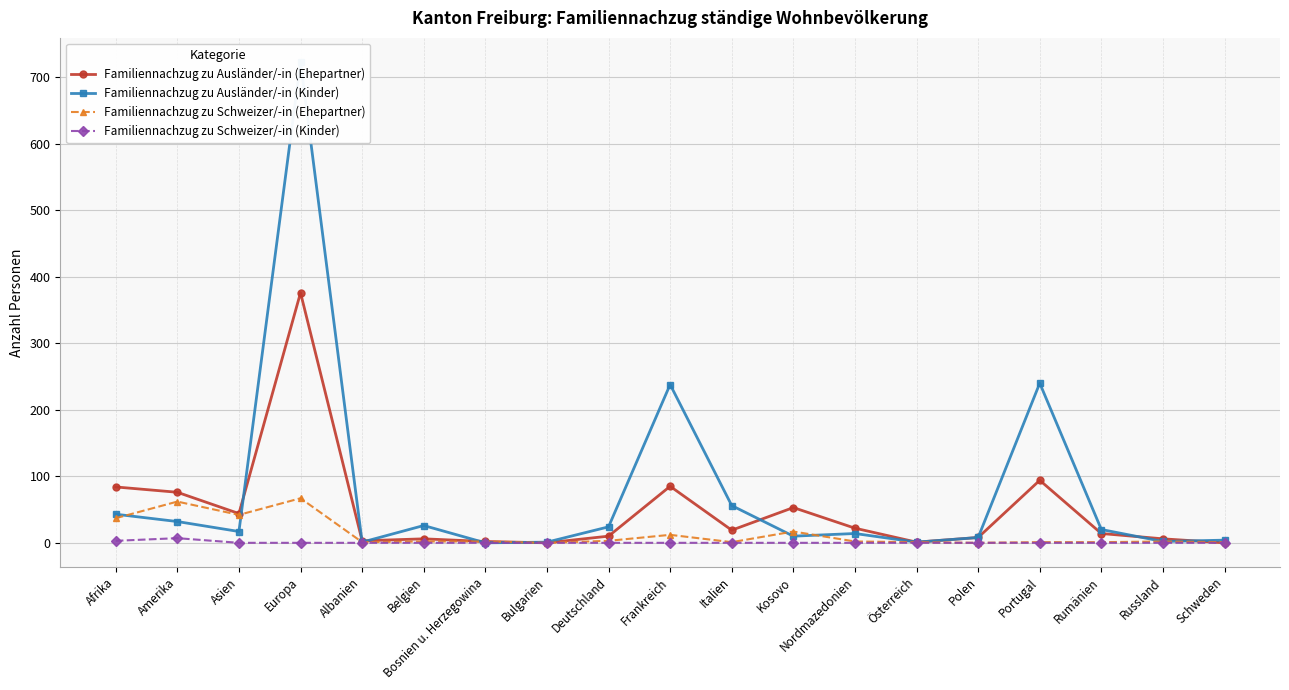

How many interior local peaks does the Familiennachzug zu Schweizer/-in (Kinder) series have?

1